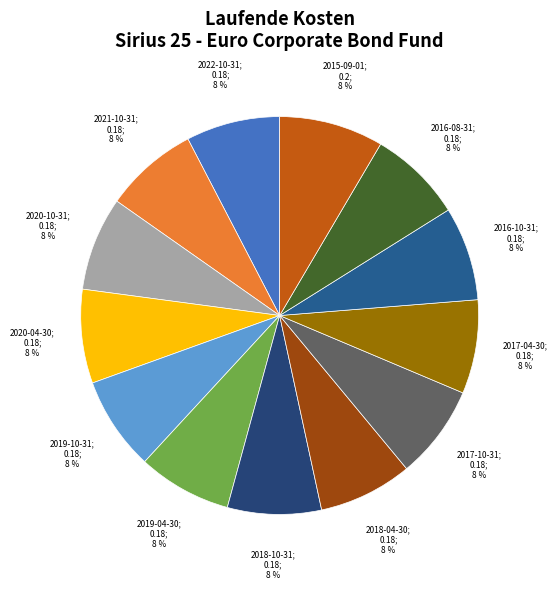

To the nearest percent, what is the difference between the largest and smallest slice percentages?

1%